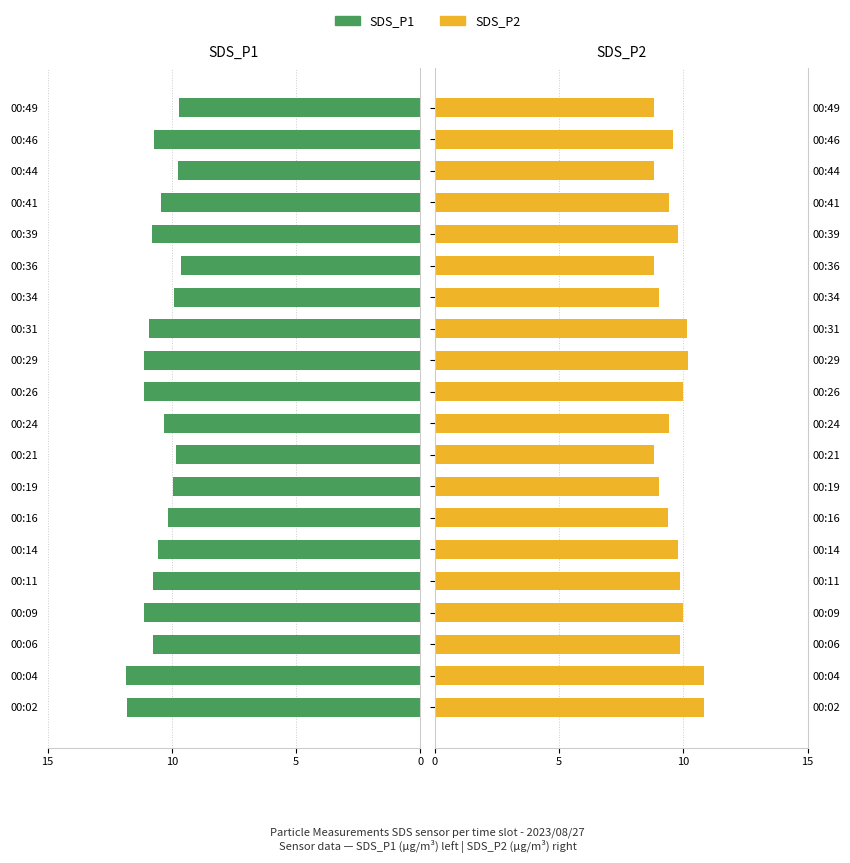

What are all the series names shown in the legend?

SDS_P1, SDS_P2